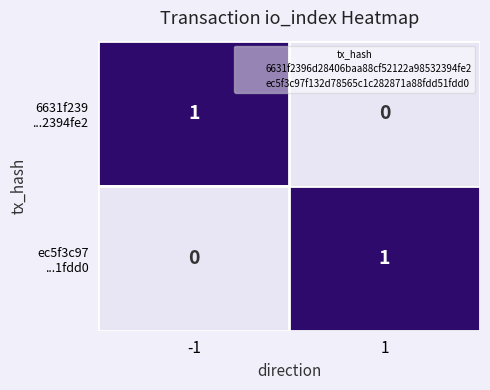

Between -1 and 1, which series saw the biggest shift?

6631f239 ...2394fe2